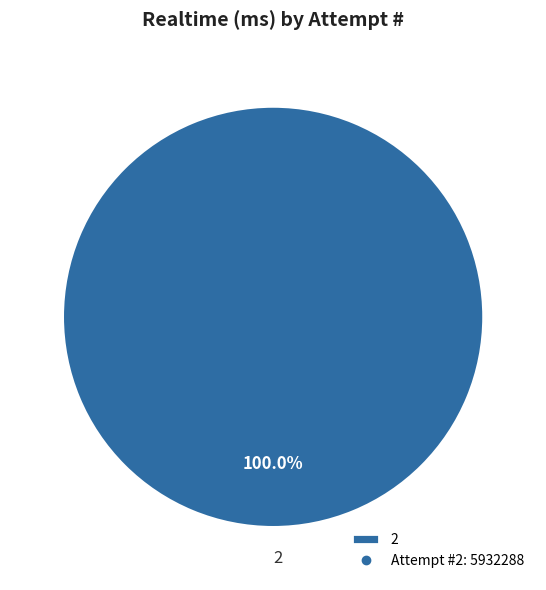

What is the majority slice?

2